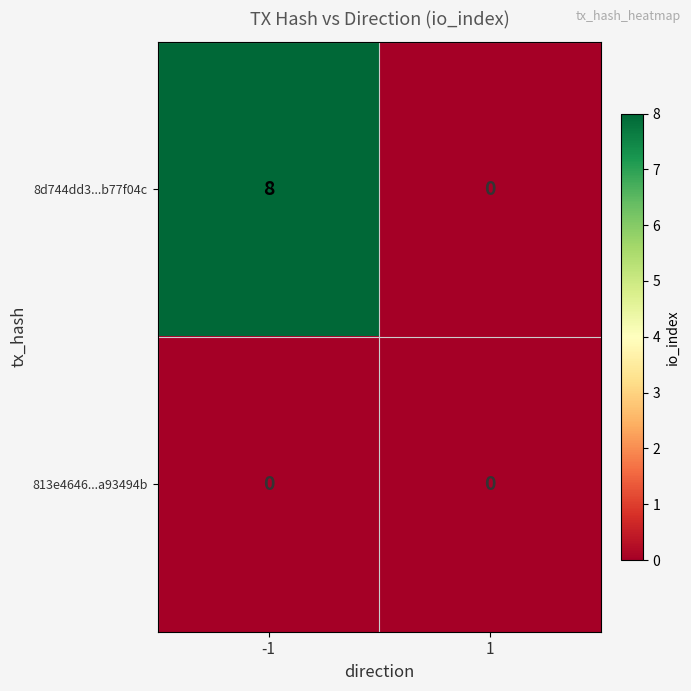

At which category is the sum across all series the highest?

-1